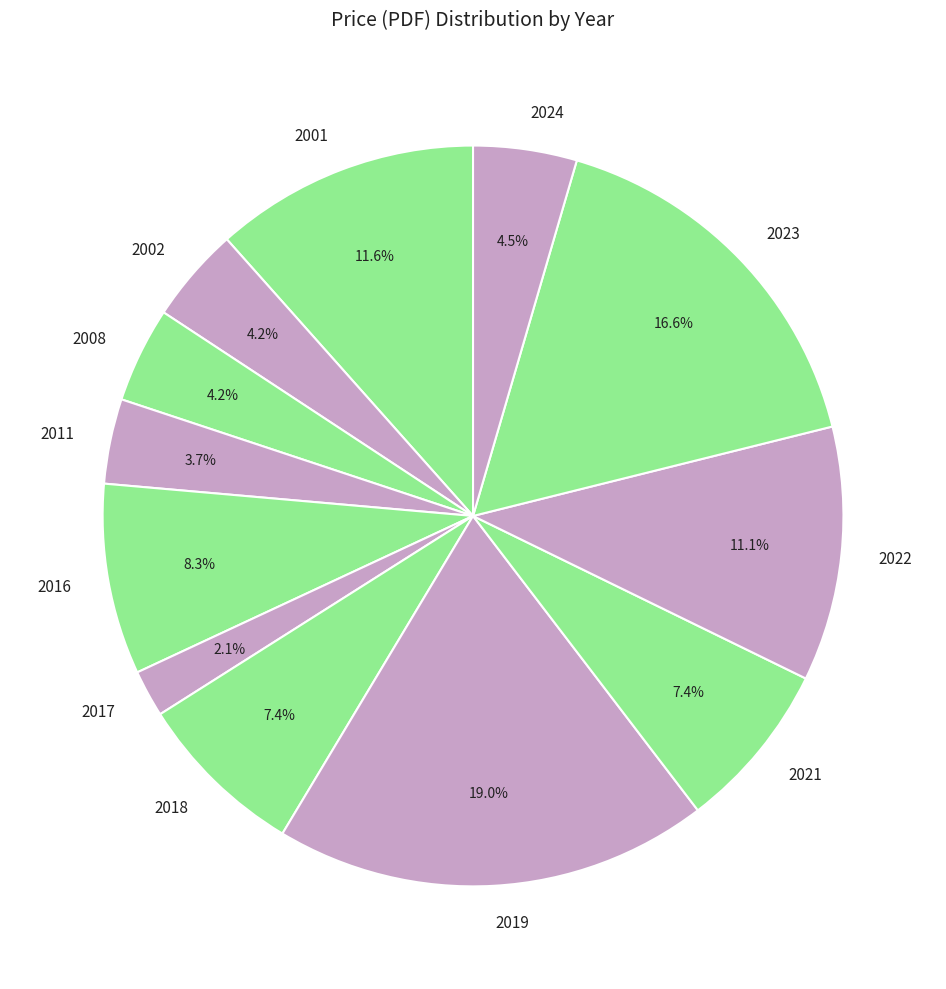

Between 2021 and 2023, which is larger?

2023